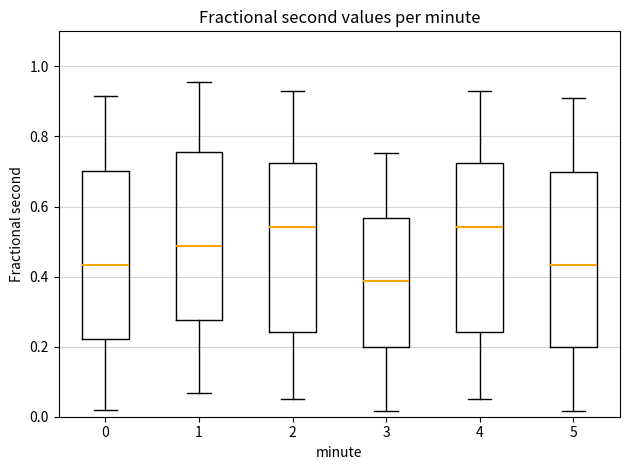

Where does the median line of the box at x = 2 sit on the y-axis? The values are not printed on the chart, so give them approximately, as read against the axis.

0.54